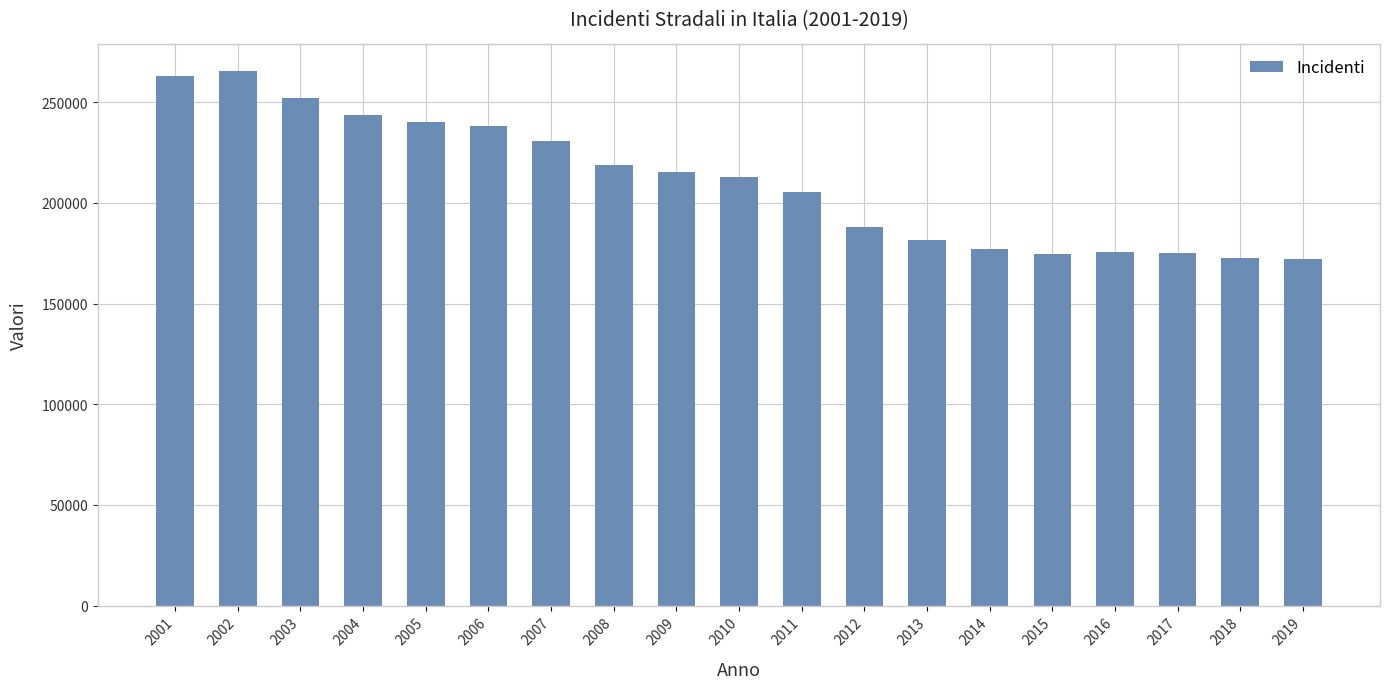

What is the ratio of the value at 2015 to the value at 2009?

0.8